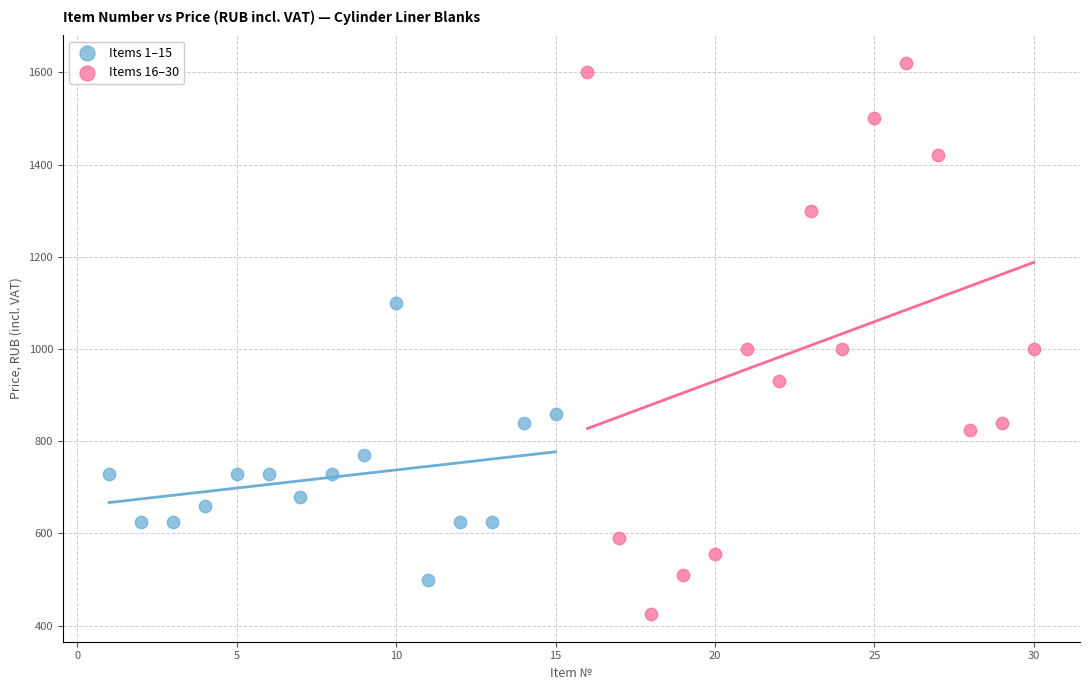

Which series reaches the minimum Y coordinate?

Items 16–30